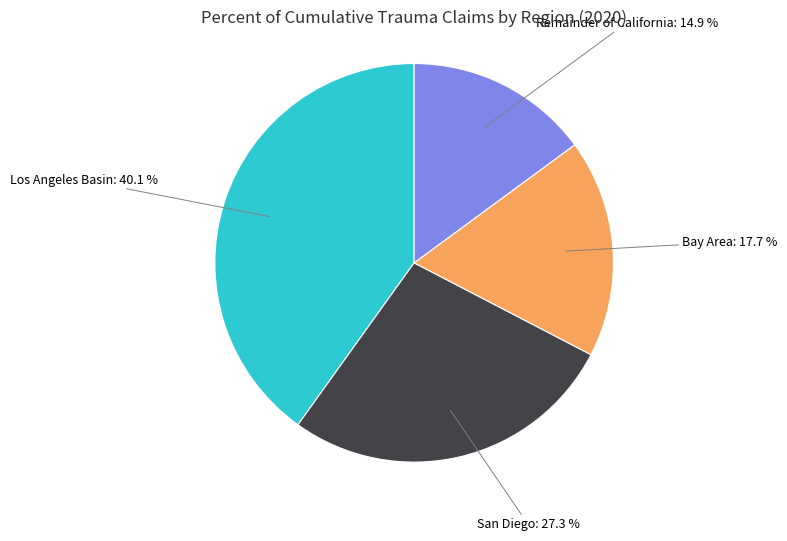

True or false: Remainder of California accounts for 15% of the total.

True